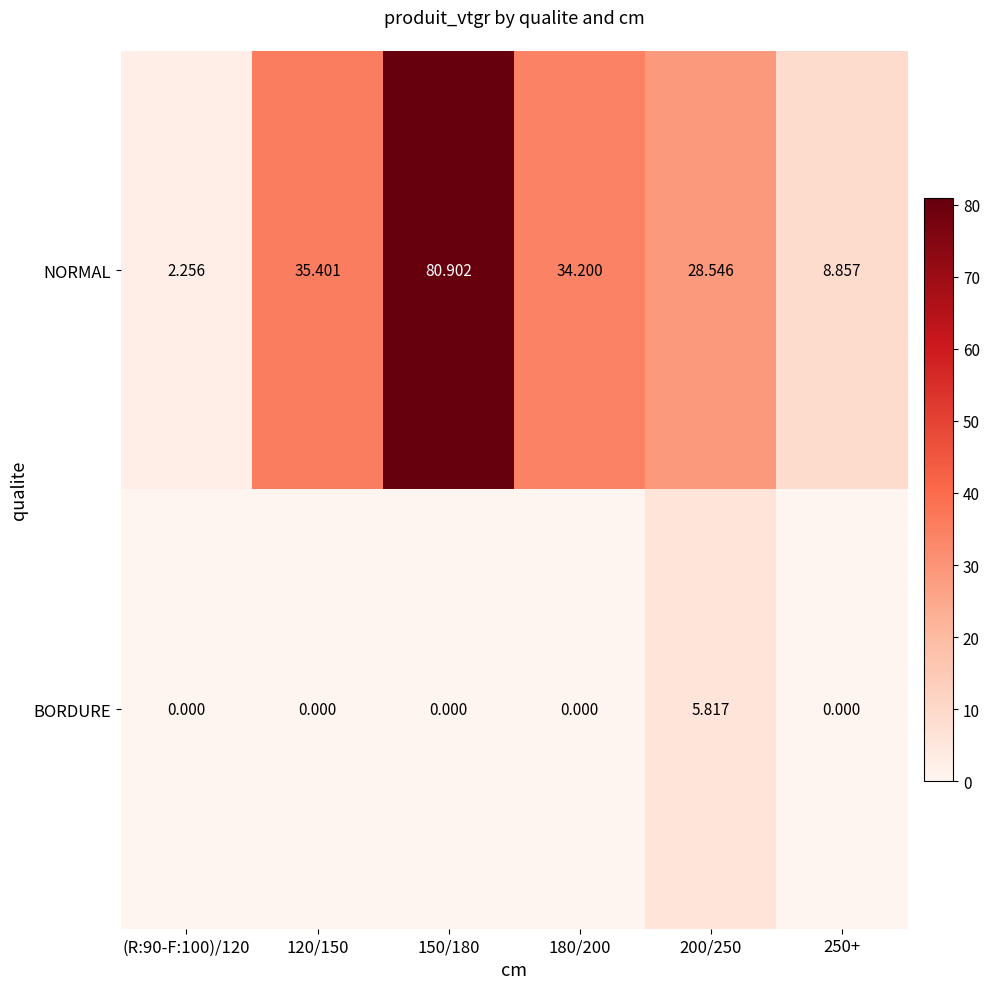

List the series in order of their overall mean, lowest first.

BORDURE, NORMAL